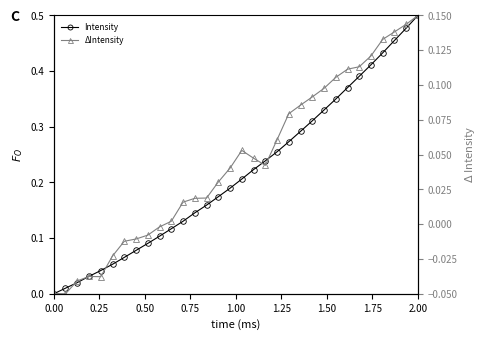

At which category is the sum across all series the highest?

2.00